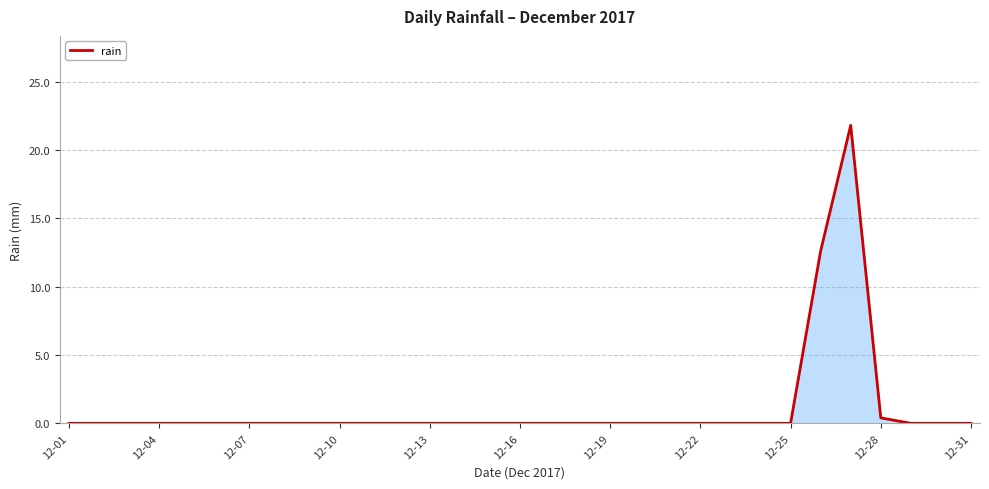

What is the greatest value displayed?

21.8